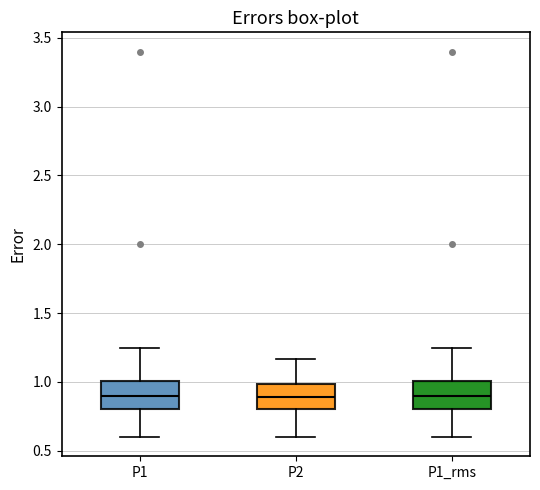

Where does the lower whisker of the box for P2 end on the y-axis? The values are not printed on the chart, so give them approximately, as read against the axis.

0.60